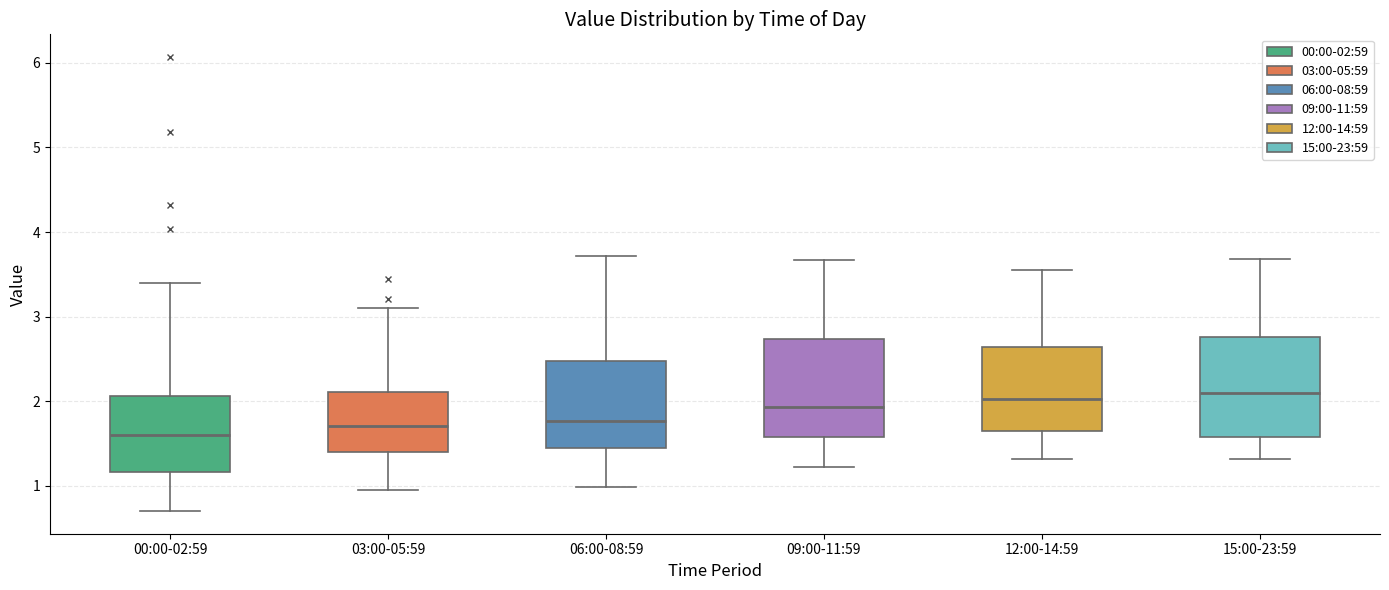

Reading left to right, transcribe this box plot: for each box, give where its median line is, the range the box spans, and where its two whiskers end, as read against the y-axis. The values are not printed on the chart, so give them approximately, as read against the axis.

00:00-02:59: median 1.6, box 1.2 to 2.1, whiskers 0.7 to 3.4
03:00-05:59: median 1.7, box 1.4 to 2.1, whiskers 1.0 to 3.1
06:00-08:59: median 1.8, box 1.4 to 2.5, whiskers 1.0 to 3.7
09:00-11:59: median 1.9, box 1.6 to 2.7, whiskers 1.2 to 3.7
12:00-14:59: median 2.0, box 1.6 to 2.6, whiskers 1.3 to 3.6
15:00-23:59: median 2.1, box 1.6 to 2.8, whiskers 1.3 to 3.7